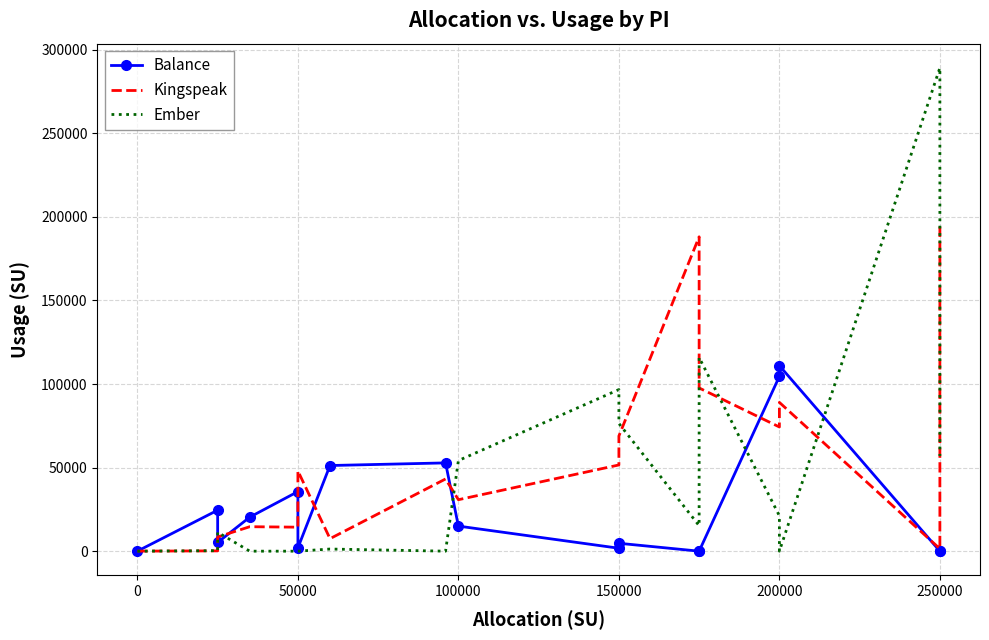

What is the difference between the second highest and minimum values in the Ember series?

115853.9